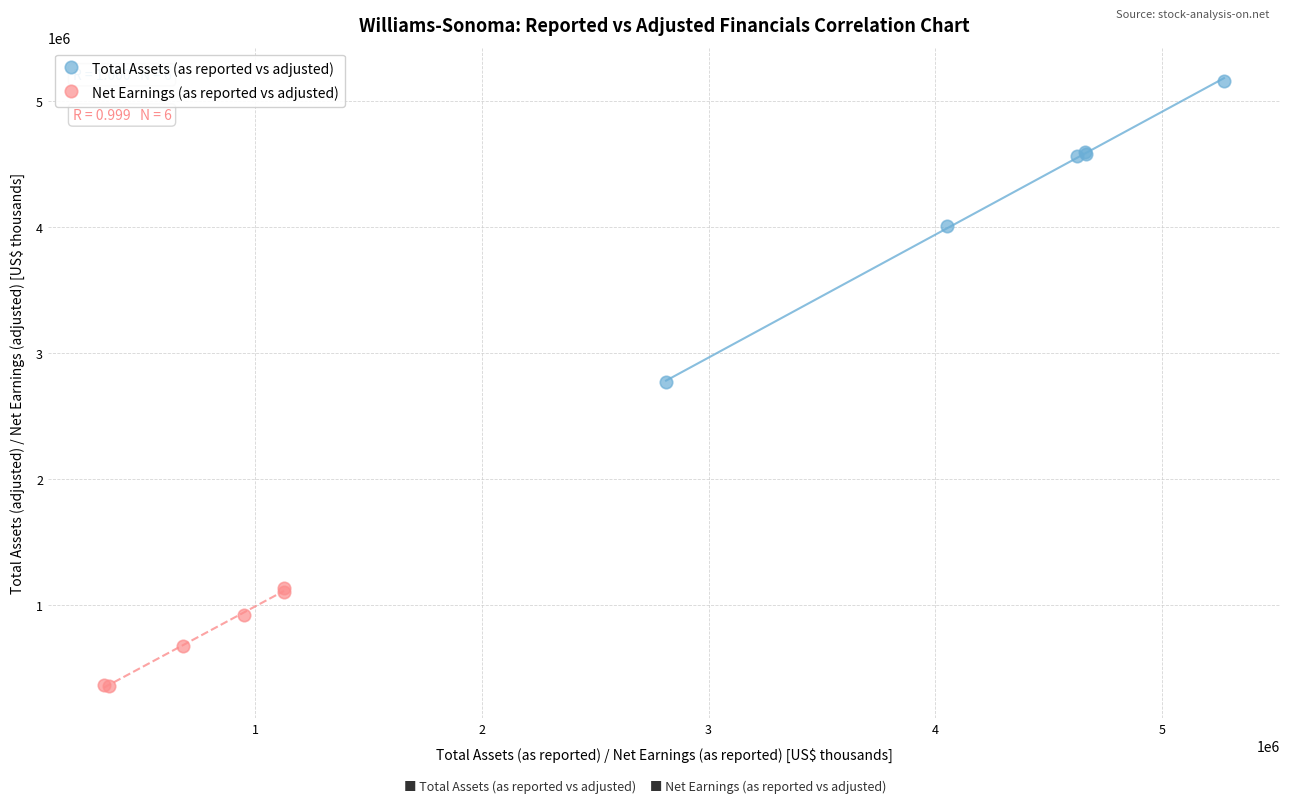

Which series contains the highest Y value?

Total Assets (as reported vs adjusted)